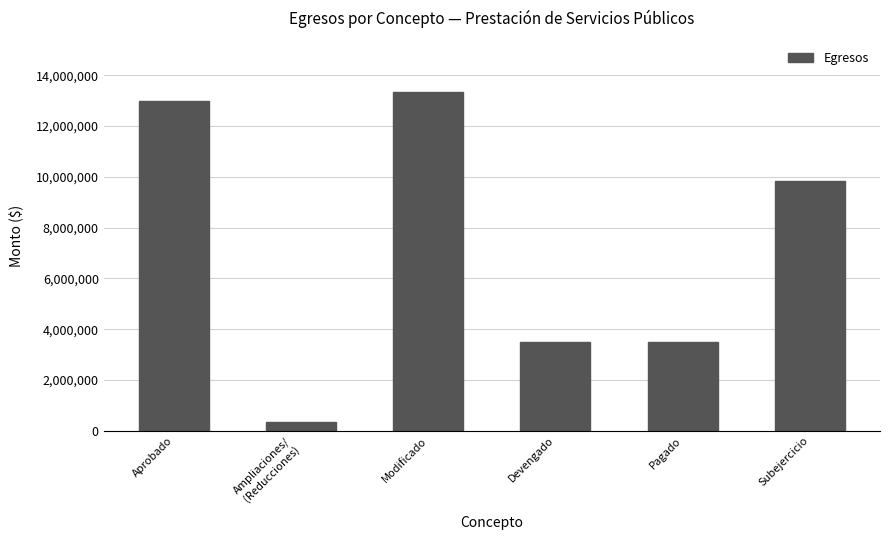

Which label corresponds to the largest value in the chart?

Modificado